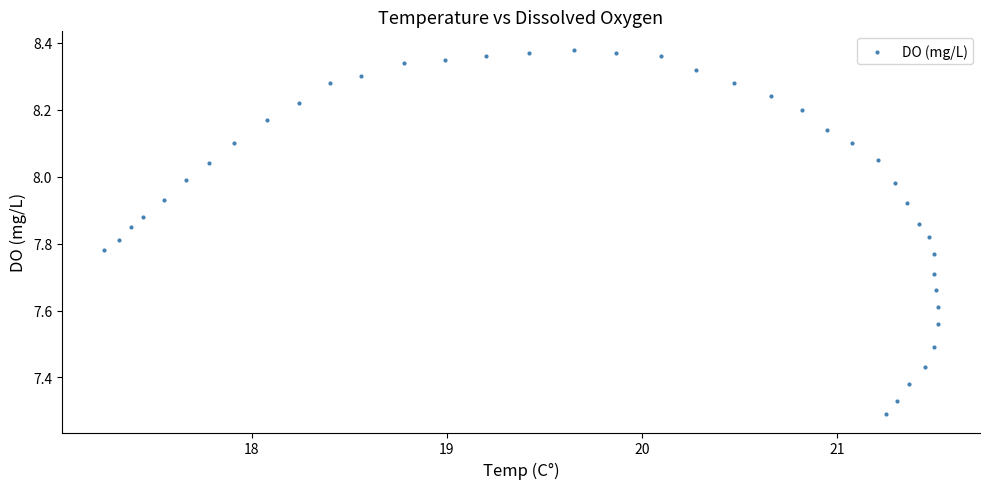

What is the range of X values (max minus min)?

4.3